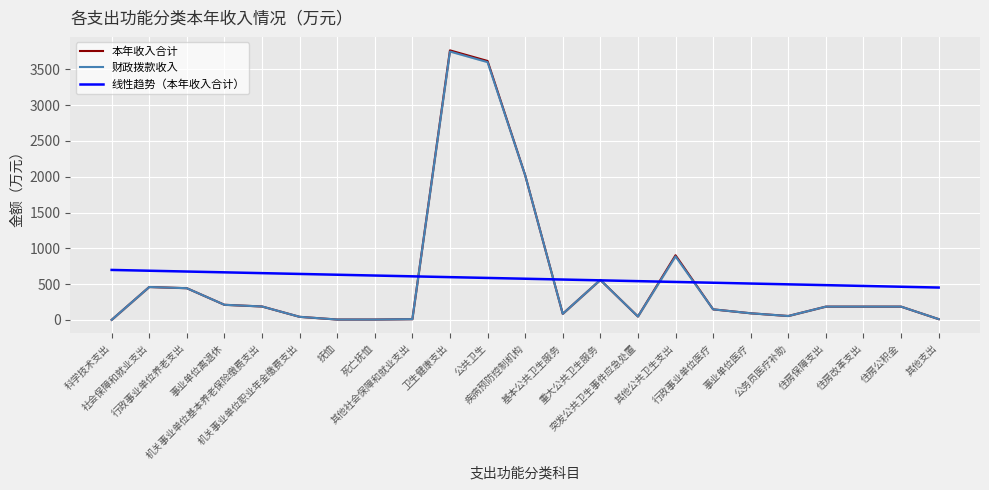

Reading right to left, list all the values displayed in this chart.

本年收入合计: 其他支出=11.4	住房公积金=185.9	住房改革支出=185.9	住房保障支出=185.9	公务员医疗补助=54.9	事业单位医疗=93.1	行政事业单位医疗=148.0	其他公共卫生支出=903.1	突发公共卫生事件应急处置=47.8	重大公共卫生服务=558.5	基本公共卫生服务=85.5	疾病预防控制机构=2020.9	公共卫生=3615.8	卫生健康支出=3763.8	其他社会保障和就业支出=11.0	死亡抚恤=5.8	抚恤=5.8	机关事业单位职业年金缴费支出=43.6	机关事业单位基本养老保险缴费支出=188.0	事业单位离退休=211.6	行政事业单位养老支出=443.2	社会保障和就业支出=459.9	科学技术支出=1.0
财政拨款收入: 其他支出=11.4	住房公积金=185.9	住房改革支出=185.9	住房保障支出=185.9	公务员医疗补助=54.9	事业单位医疗=93.1	行政事业单位医疗=148.0	其他公共卫生支出=887.0	突发公共卫生事件应急处置=47.8	重大公共卫生服务=558.5	基本公共卫生服务=85.5	疾病预防控制机构=2020.9	公共卫生=3599.7	卫生健康支出=3747.7	其他社会保障和就业支出=11.0	死亡抚恤=5.8	抚恤=5.8	机关事业单位职业年金缴费支出=43.6	机关事业单位基本养老保险缴费支出=188.0	事业单位离退休=211.6	行政事业单位养老支出=443.2	社会保障和就业支出=459.9	科学技术支出=1.0
线性趋势（本年收入合计）: 其他支出=452.3	住房公积金=463.5	住房改革支出=474.6	住房保障支出=485.8	公务员医疗补助=497.0	事业单位医疗=508.2	行政事业单位医疗=519.3	其他公共卫生支出=530.5	突发公共卫生事件应急处置=541.7	重大公共卫生服务=552.9	基本公共卫生服务=564.1	疾病预防控制机构=575.2	公共卫生=586.4	卫生健康支出=597.6	其他社会保障和就业支出=608.8	死亡抚恤=619.9	抚恤=631.1	机关事业单位职业年金缴费支出=642.3	机关事业单位基本养老保险缴费支出=653.5	事业单位离退休=664.7	行政事业单位养老支出=675.8	社会保障和就业支出=687.0	科学技术支出=698.2